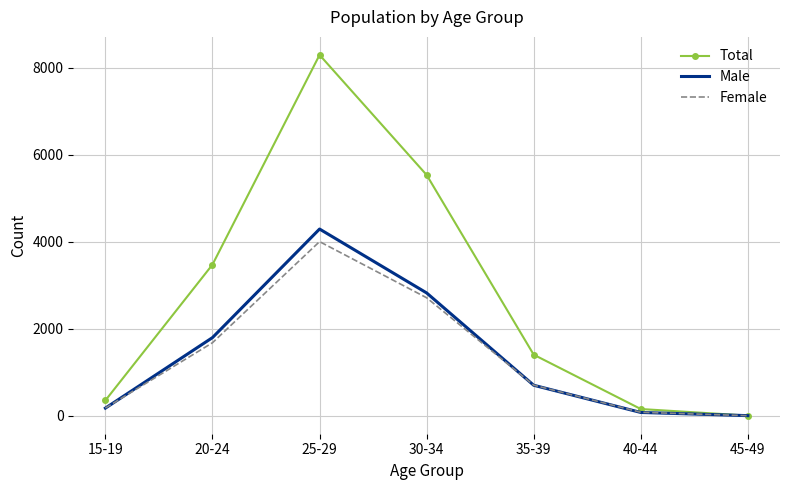

Which category has the lowest value in the Female series?

45-49